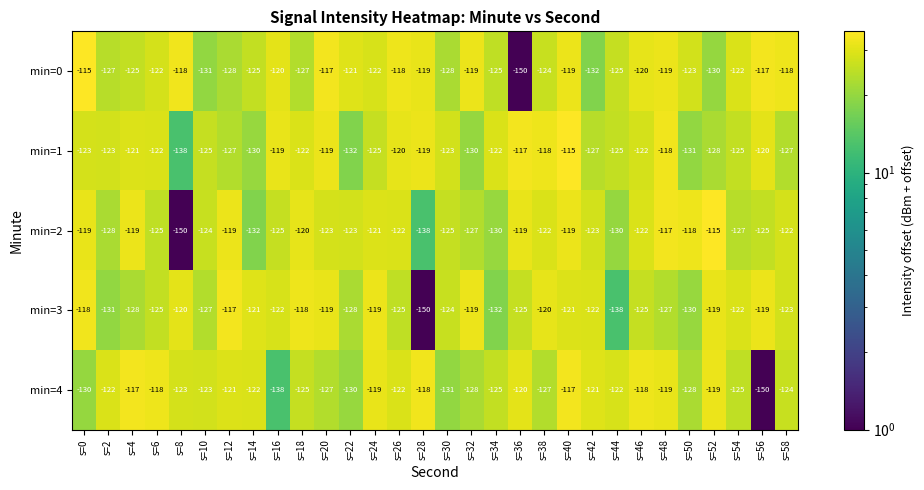

Count the number of data series in this chart.

5